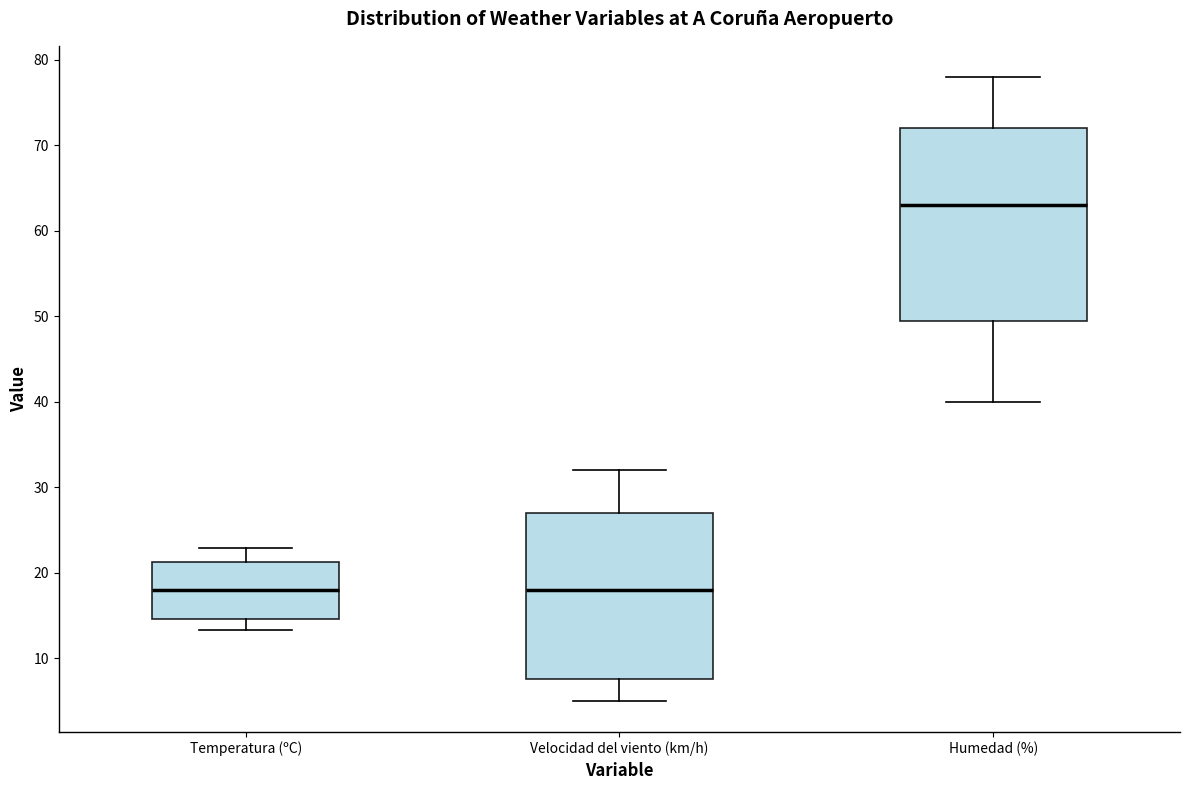

Comparing the boxes themselves (not the whiskers), which one is the tallest?

Humedad (%)